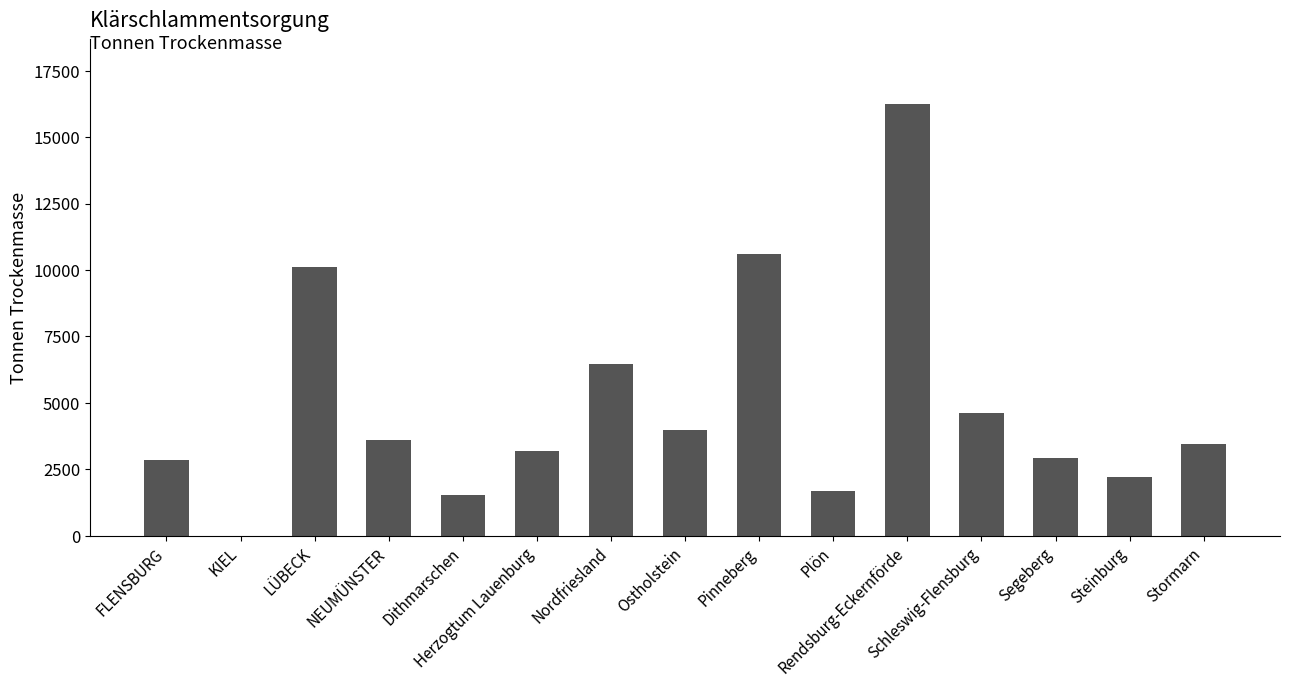

What is the sum of all values?

73408